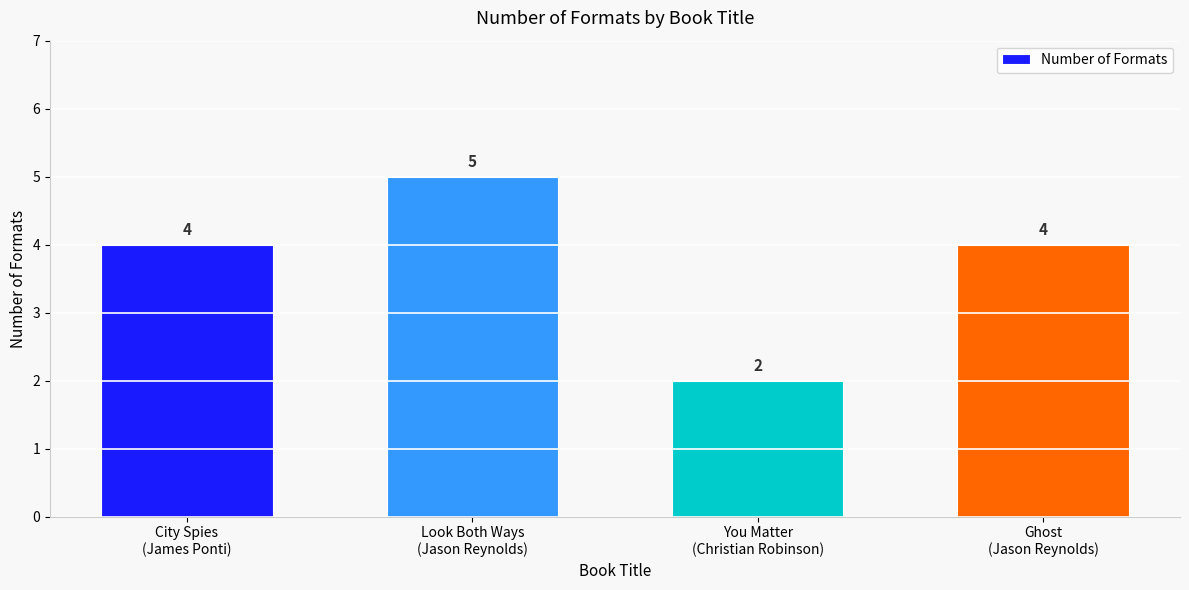

What is the sum of all values?

15